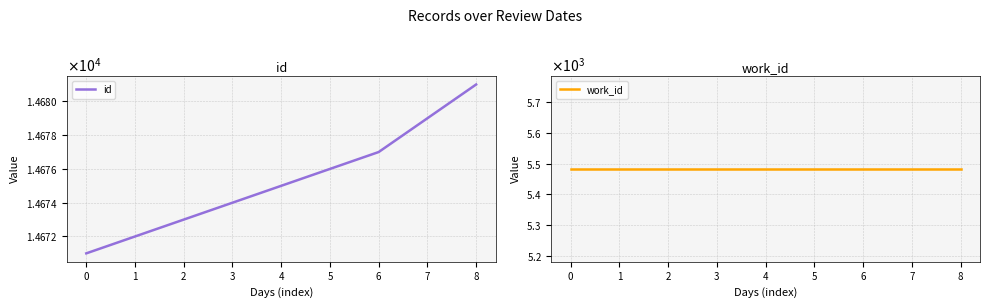

What is the sum of the id values at 6 and 4?

29352